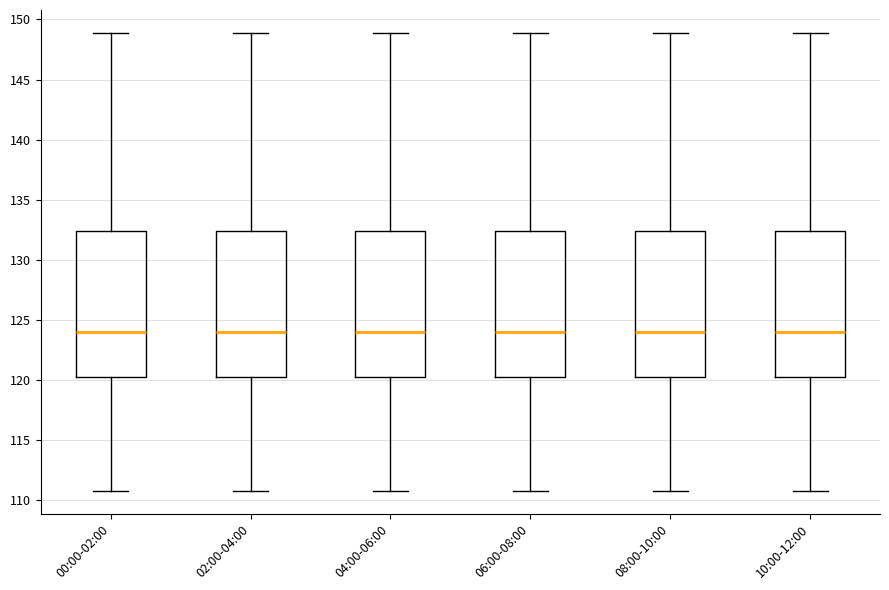

Where does the median line of the box for 02:00-04:00 sit on the y-axis? The values are not printed on the chart, so give them approximately, as read against the axis.

124.0